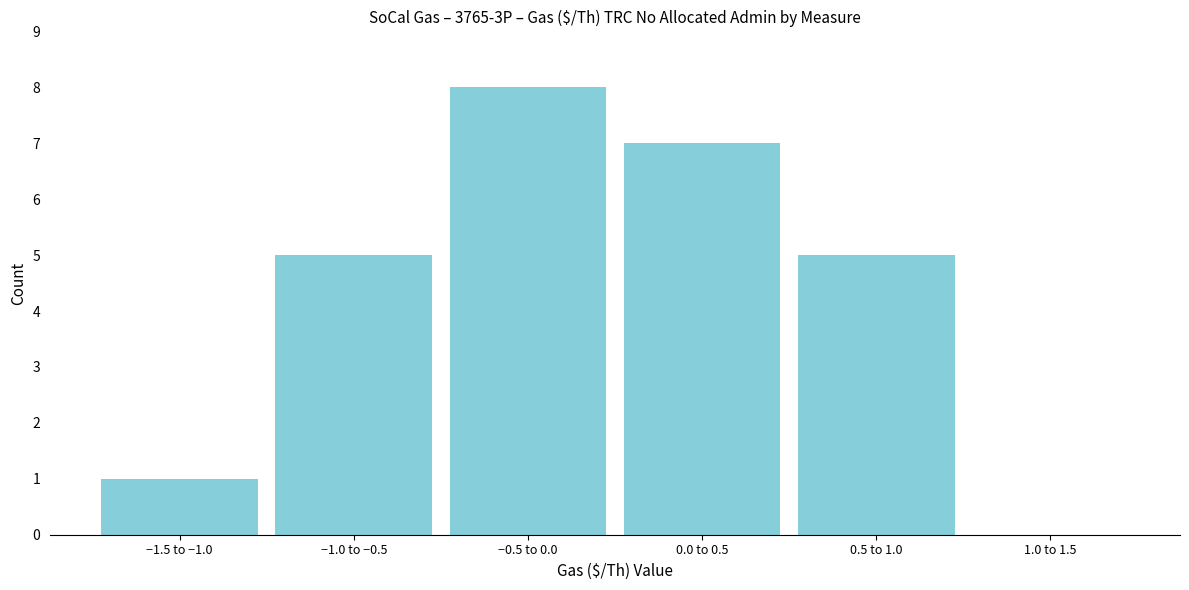

Reading left to right, list all the values displayed in this chart.

−1.5 to −1.0=1	−1.0 to −0.5=5	−0.5 to 0.0=8	0.0 to 0.5=7	0.5 to 1.0=5	1.0 to 1.5=0